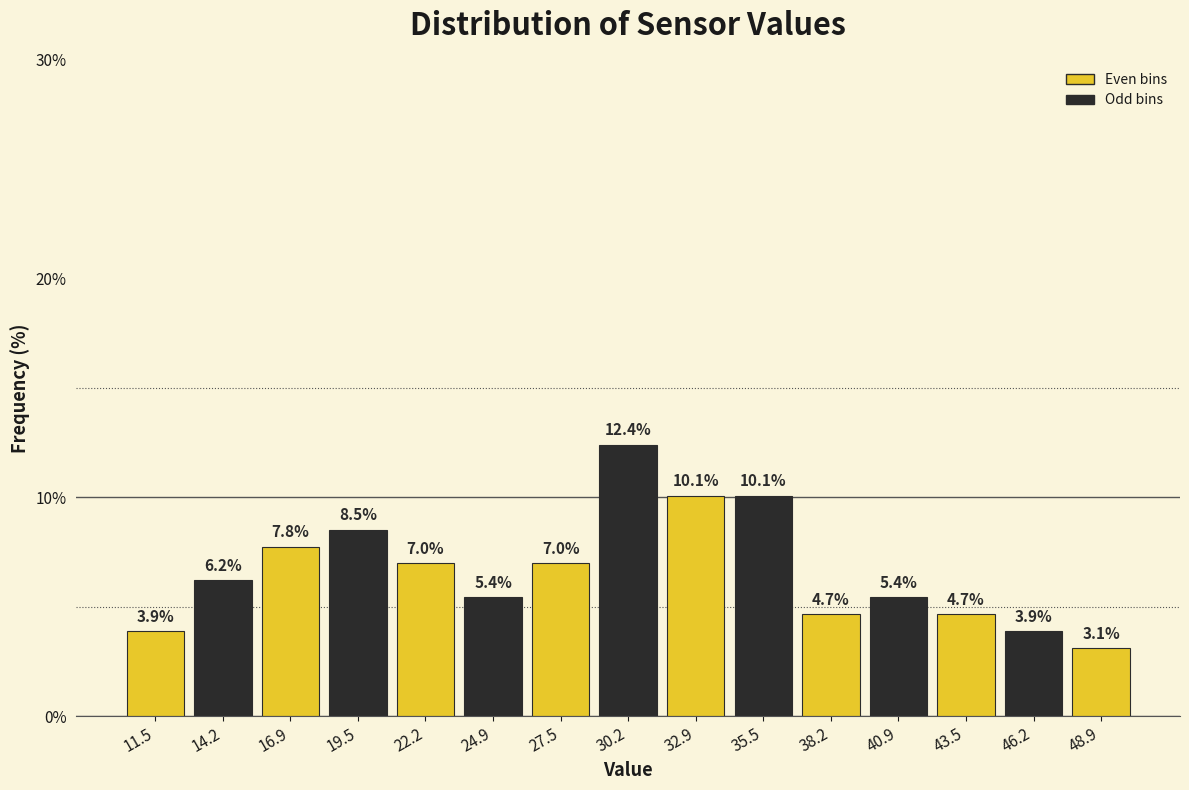

What is the height of the bar covering 18.0 to 21.0 on the x-axis? The bar edges are not printed on the chart, so give them approximately, as read against the axis.

8.5